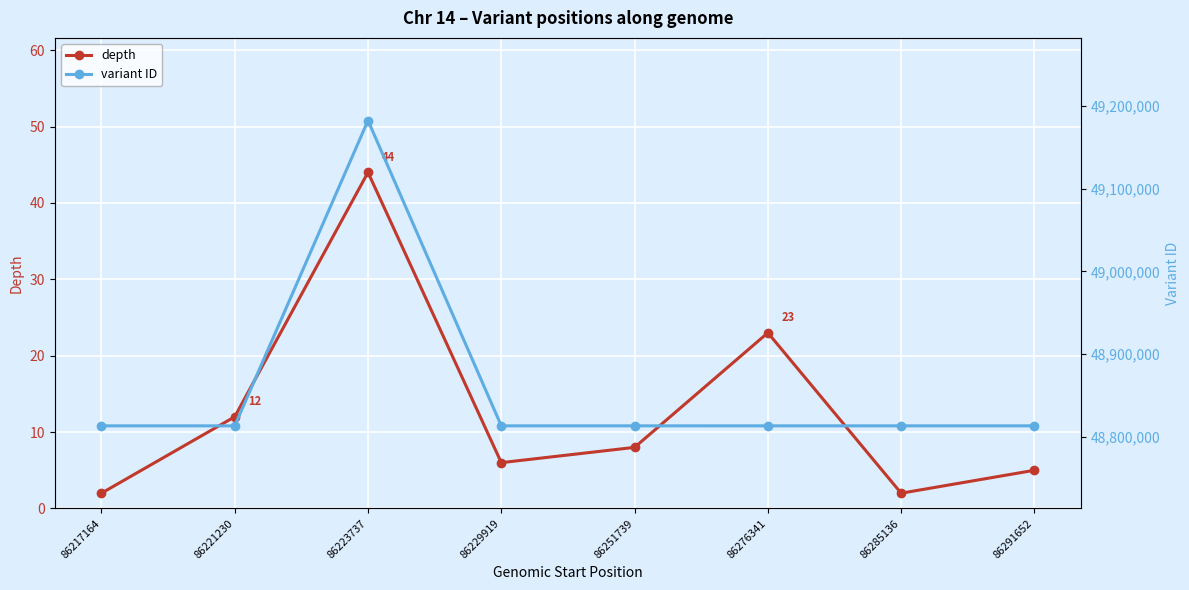

True or false: depth and variant ID intersect in this chart.

False